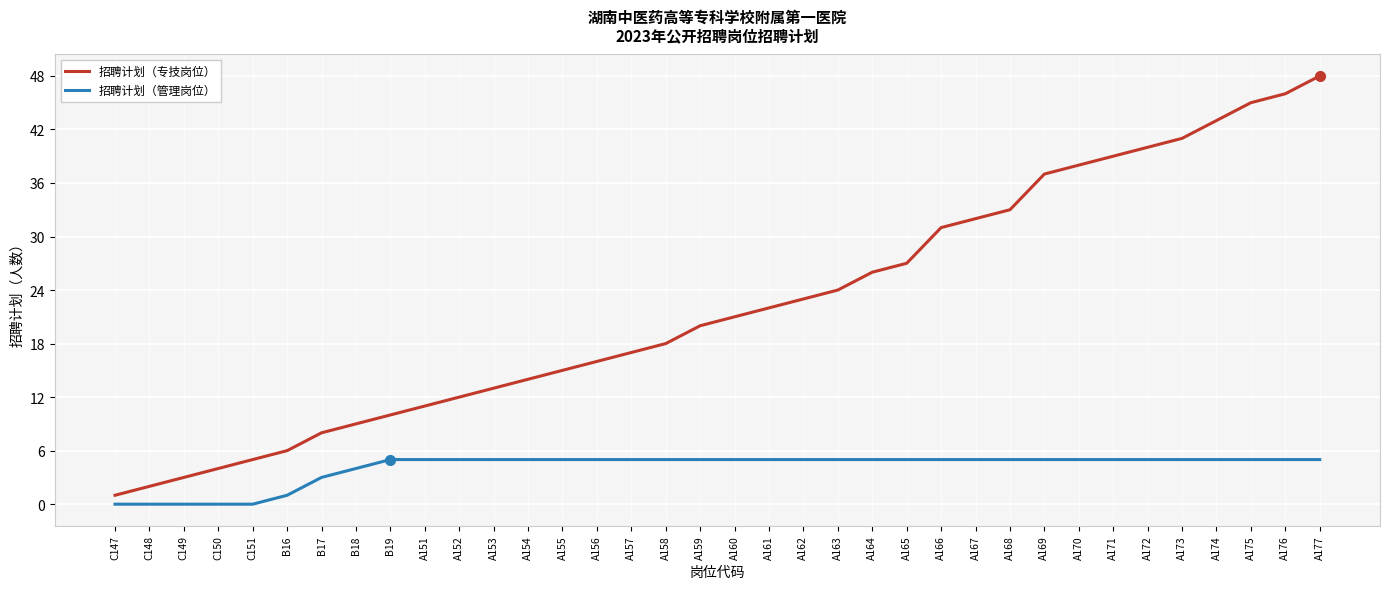

Which series has the largest total across all categories?

招聘计划（专技岗位）